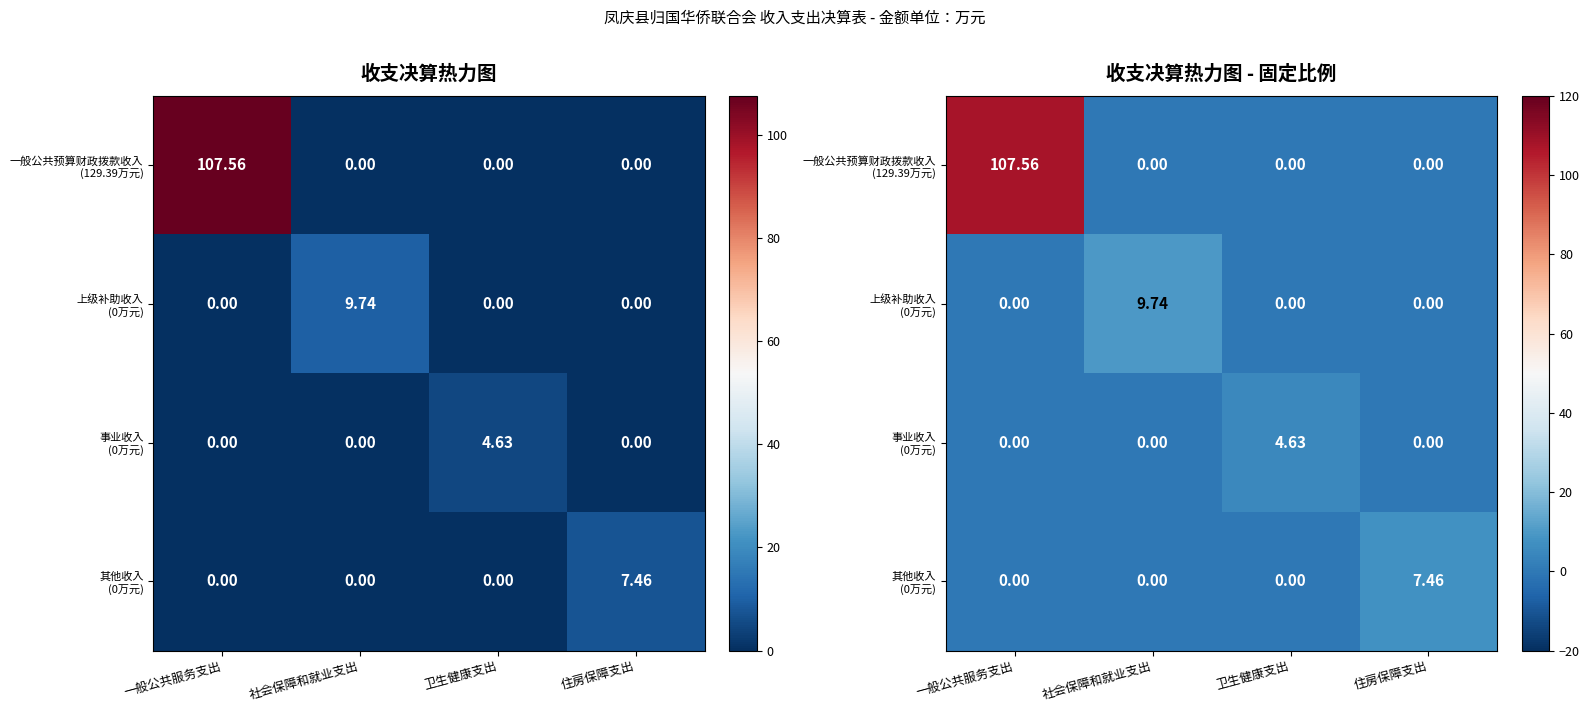

Which has a higher value, 卫生健康支出 or 社会保障和就业支出?

卫生健康支出